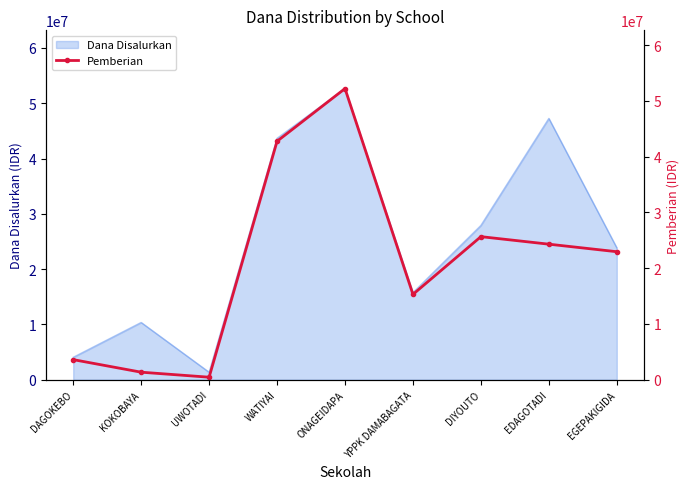

Where is Dana Disalurkan nearest to the value 27000000?

DIYOUTO